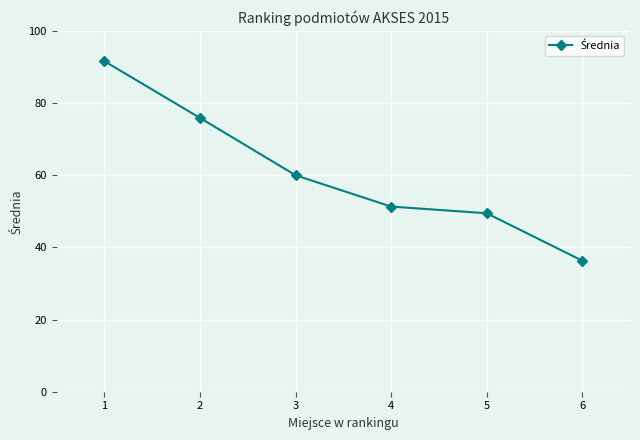

What is the sum of all values?

364.6